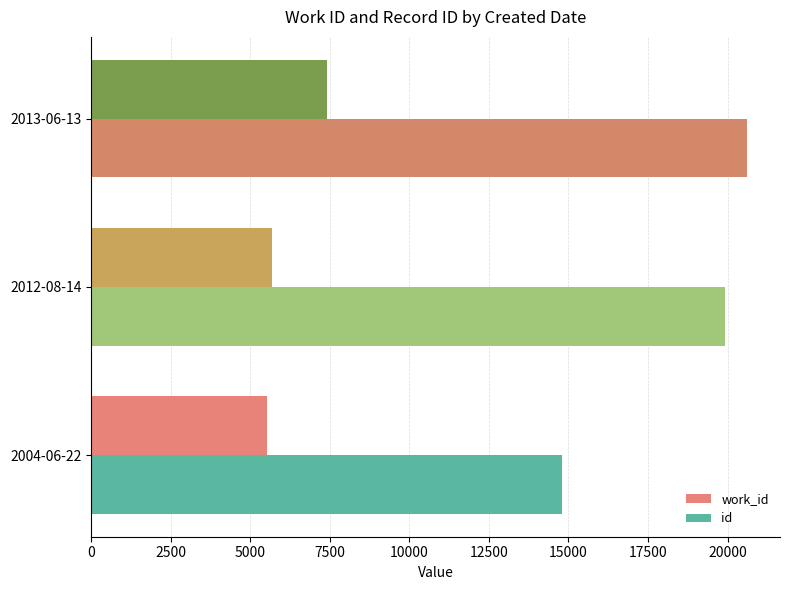

What is the sum of the id values at 2012-08-14 and 2004-06-22?

34709